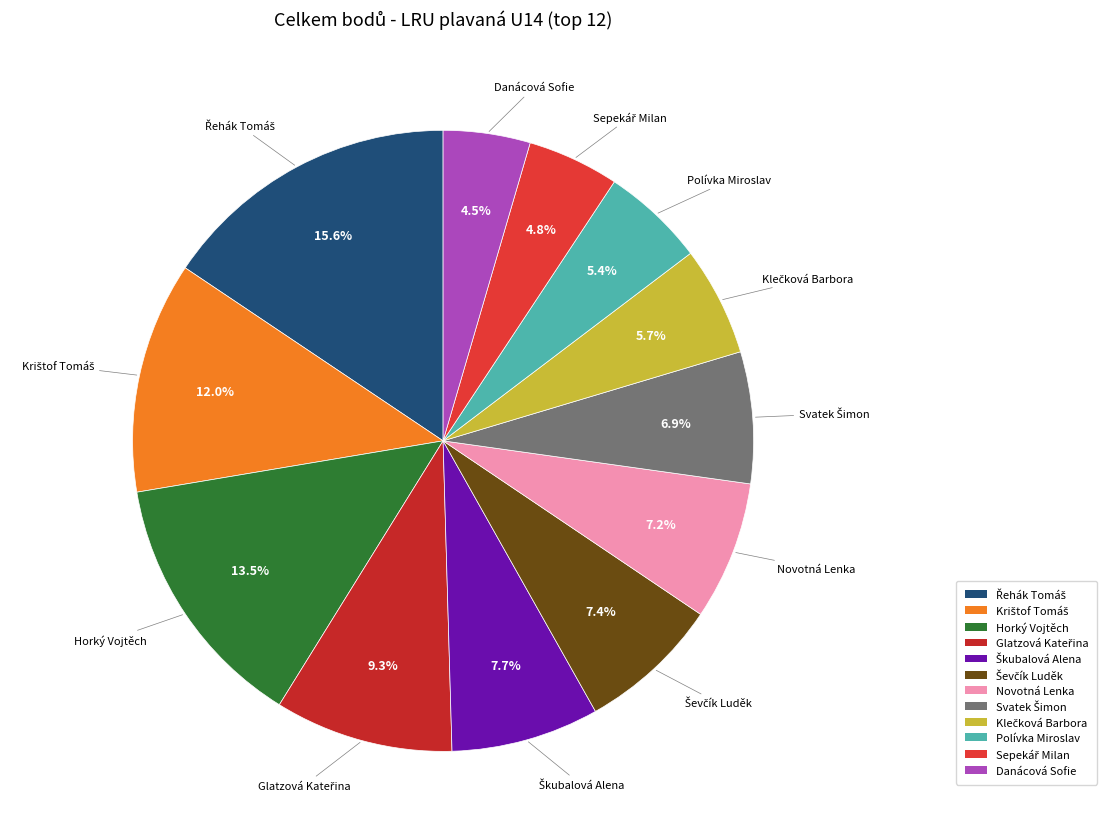

Is there any slice that represents more than half of the pie?

No